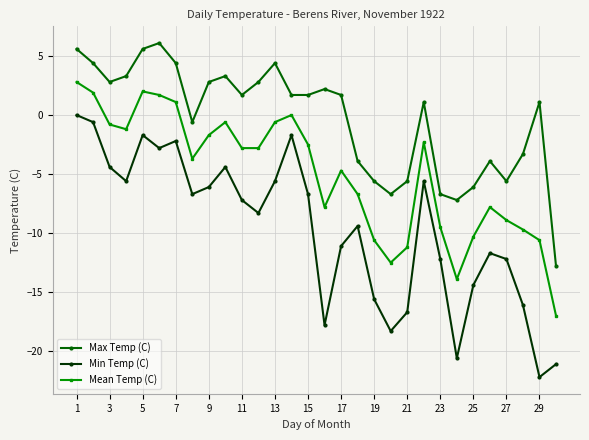

What are all the series names shown in the legend?

Max Temp (C), Min Temp (C), Mean Temp (C)